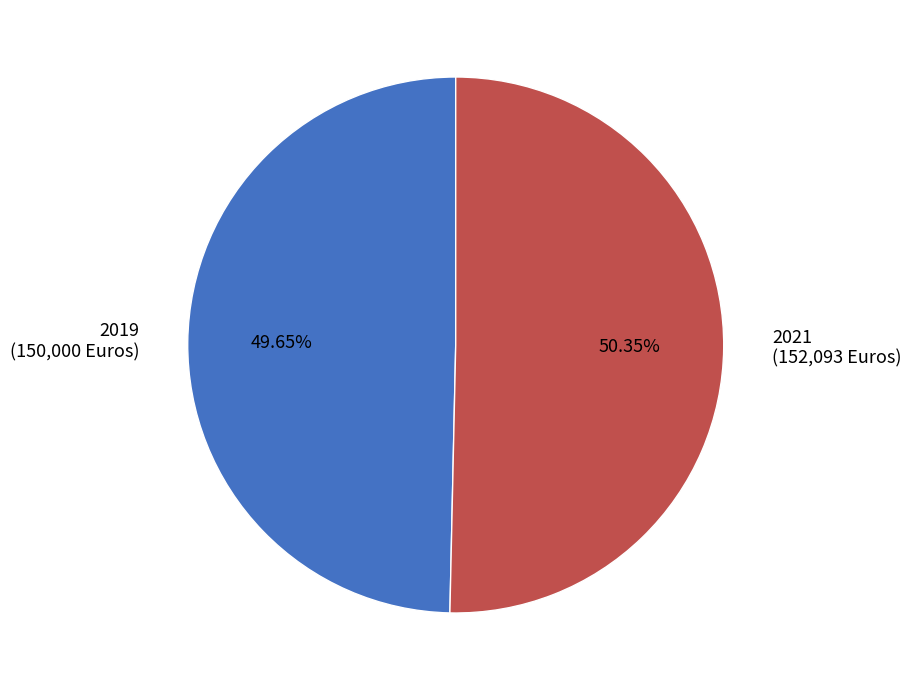

The 2019 slice represents 60% of the pie. True or false?

False